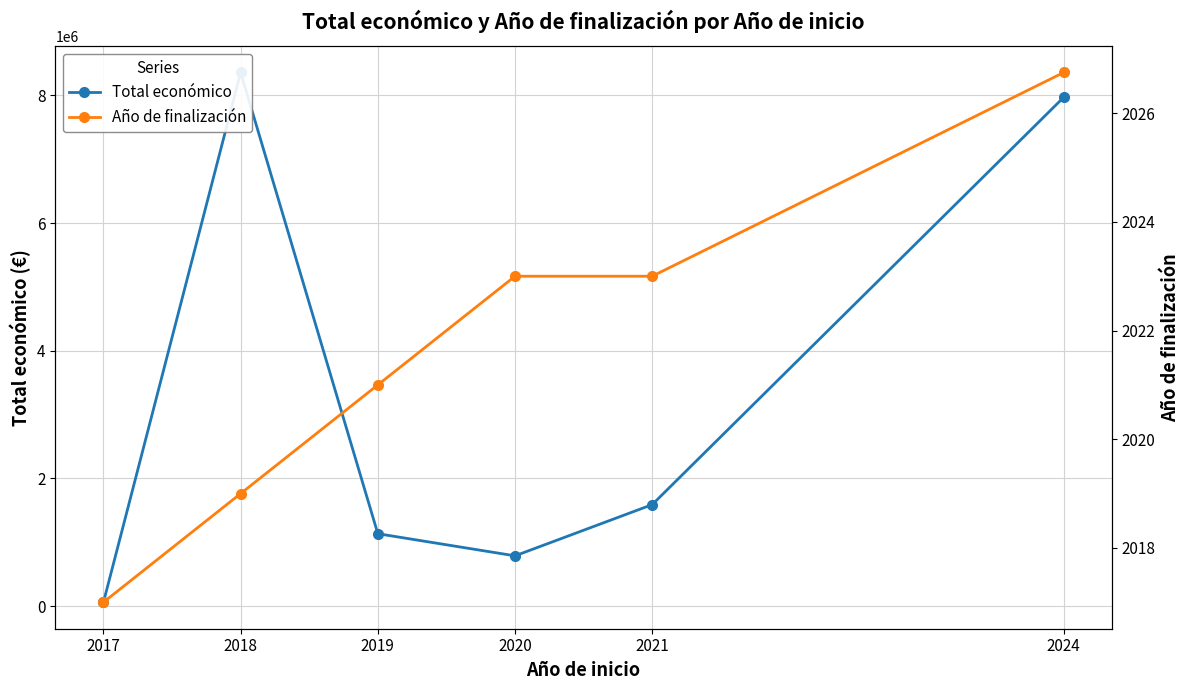

In Total económico, how many points are lower than both neighbors (excluding endpoints)?

1